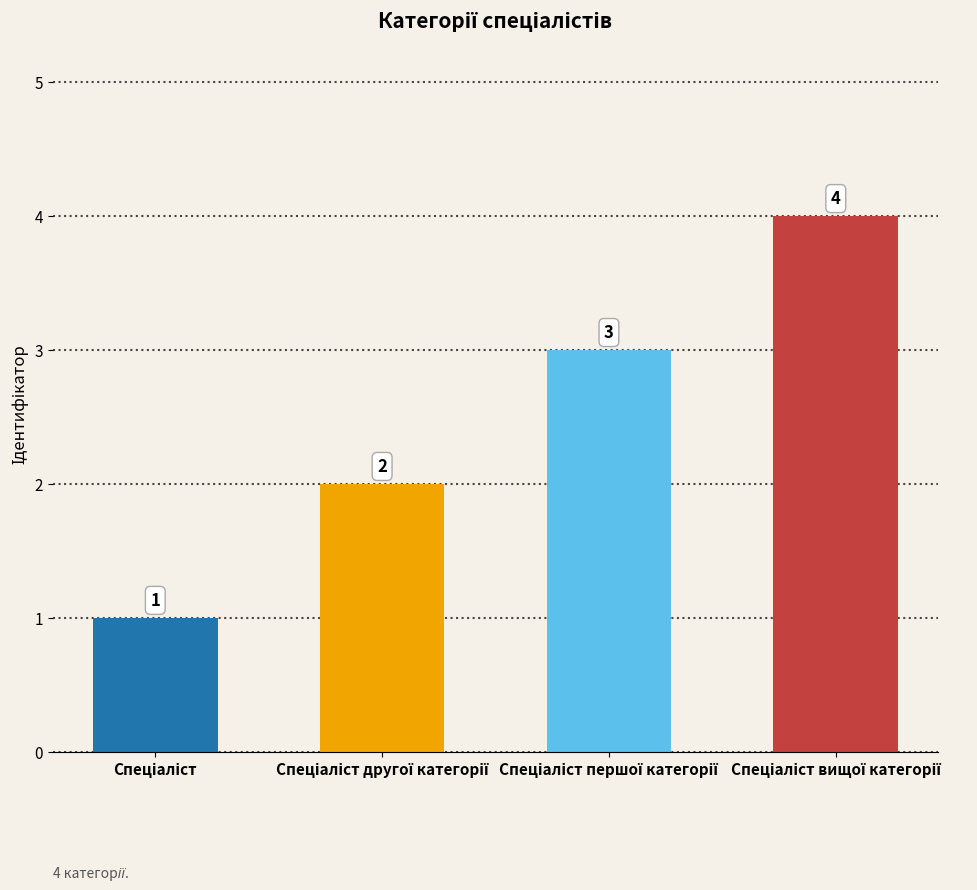

Reading left to right, transcribe all the data shown in this chart.

1	2	3	4